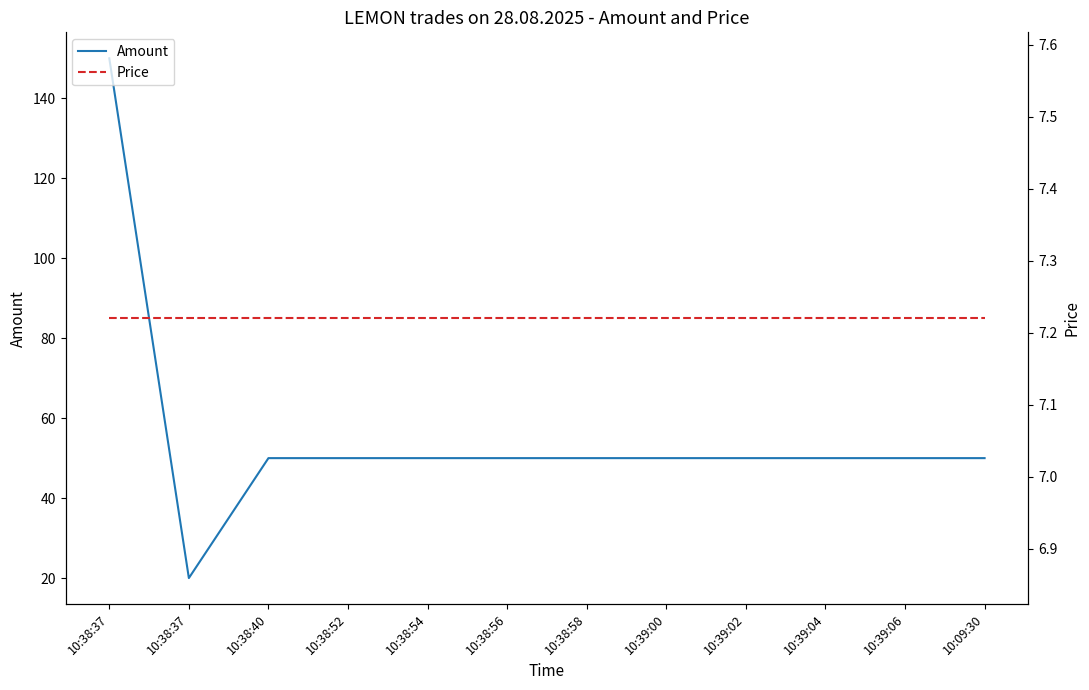

What are all the series names shown in the legend?

Amount, Price